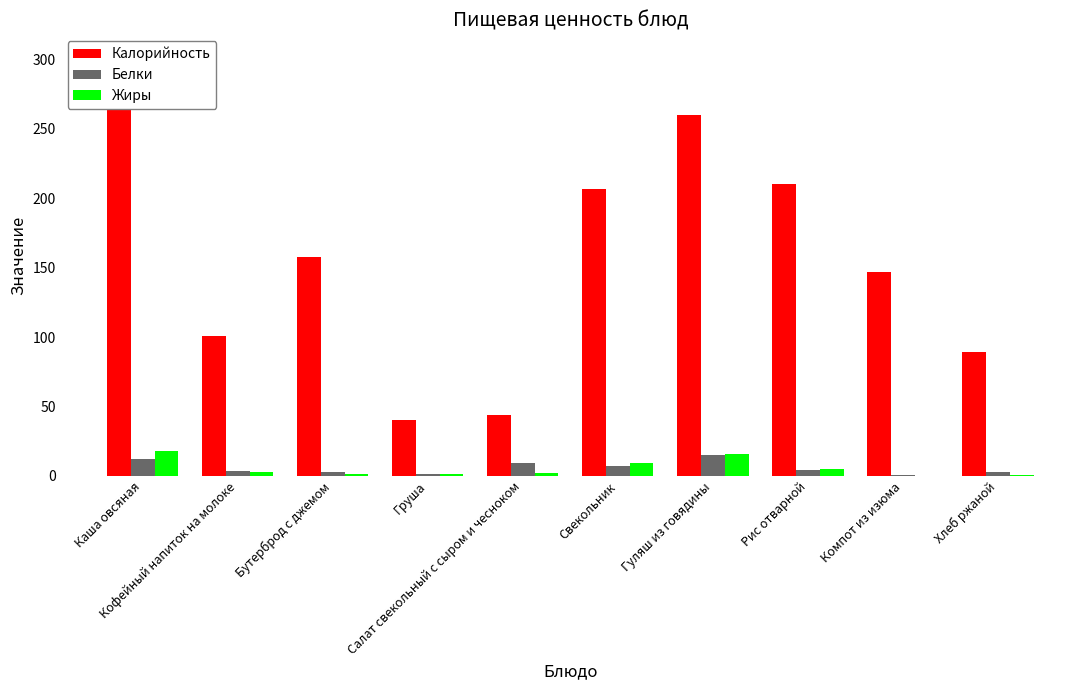

Rank the series by their maximum value, from highest to lowest.

Калорийность, Жиры, Белки